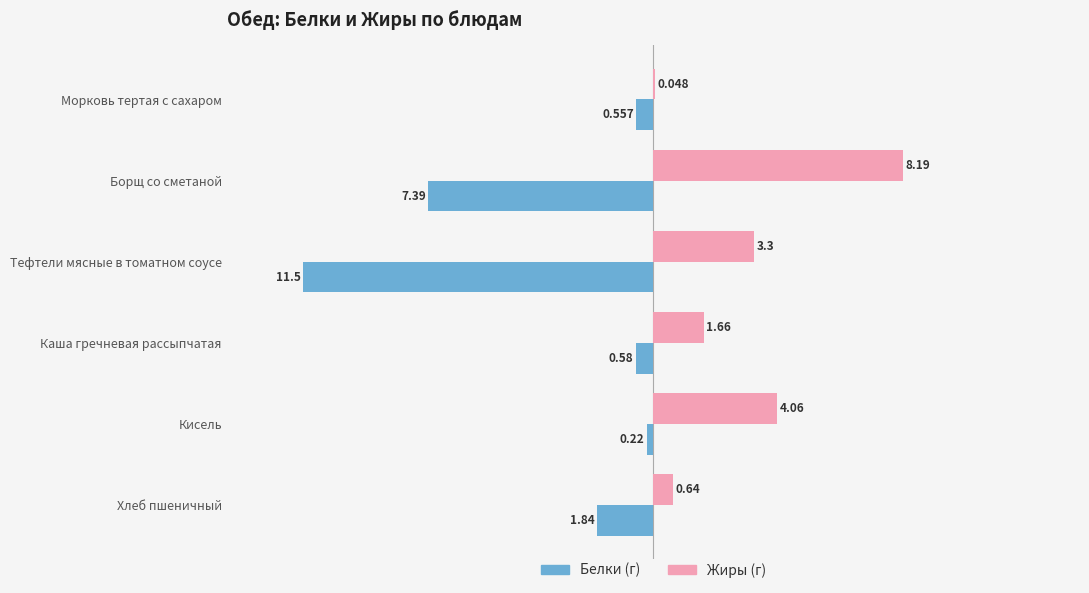

Which series changed the most between Морковь тертая с сахаром and Кисель?

Жиры (г)